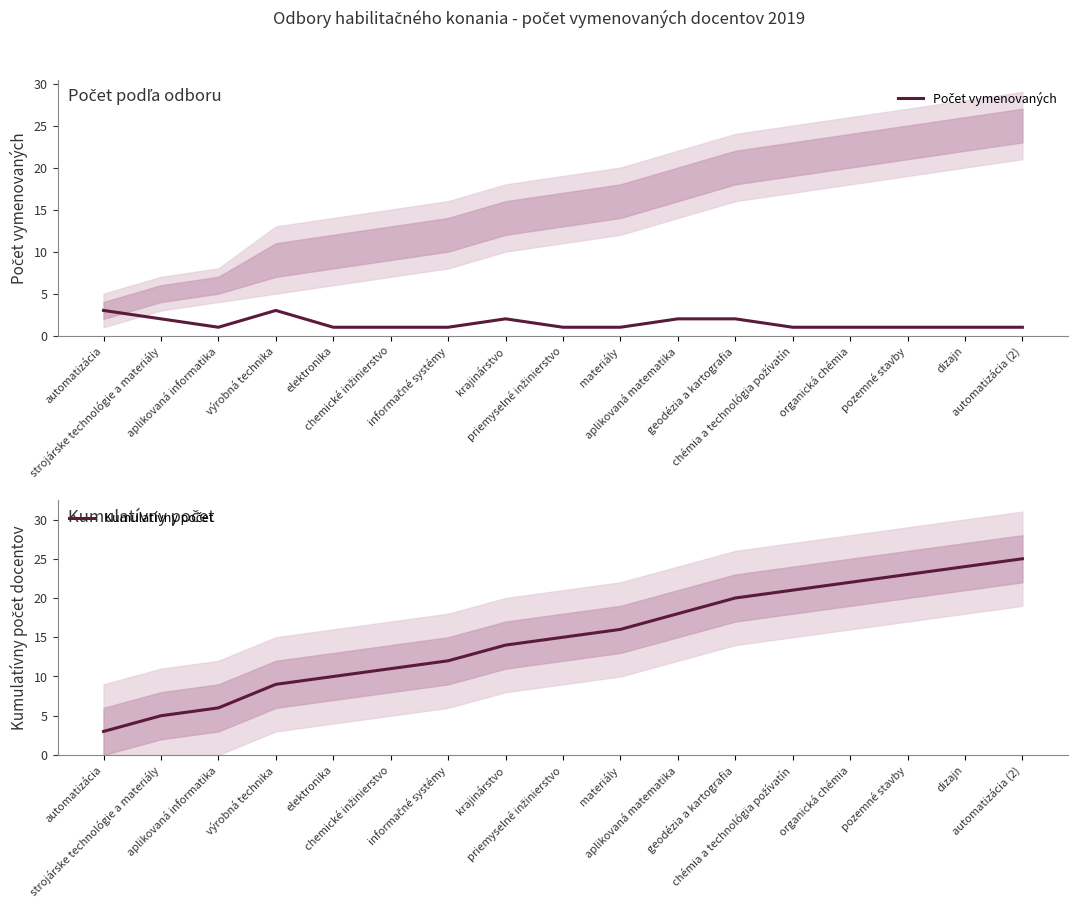

What is the difference between the highest and lowest values at informačné systémy?

11